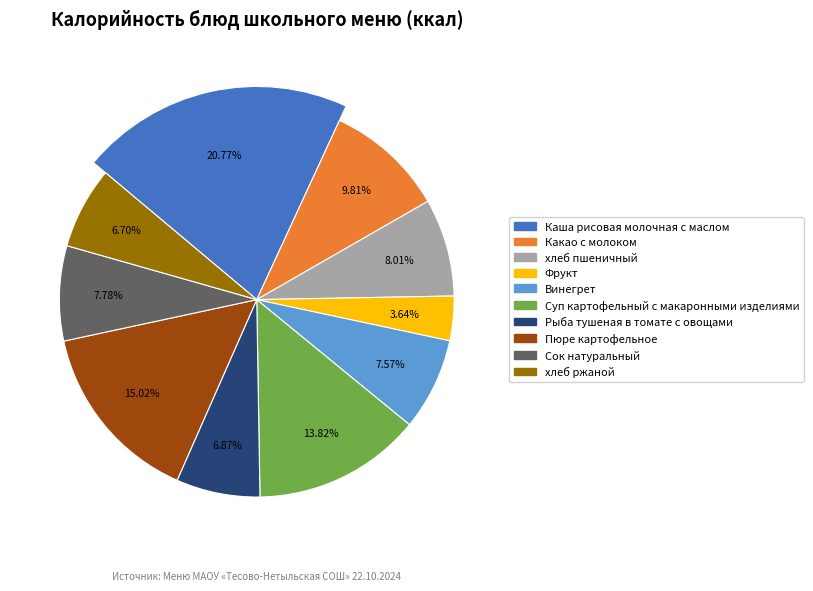

Which has a higher value, Пюре картофельное or Какао с молоком?

Пюре картофельное